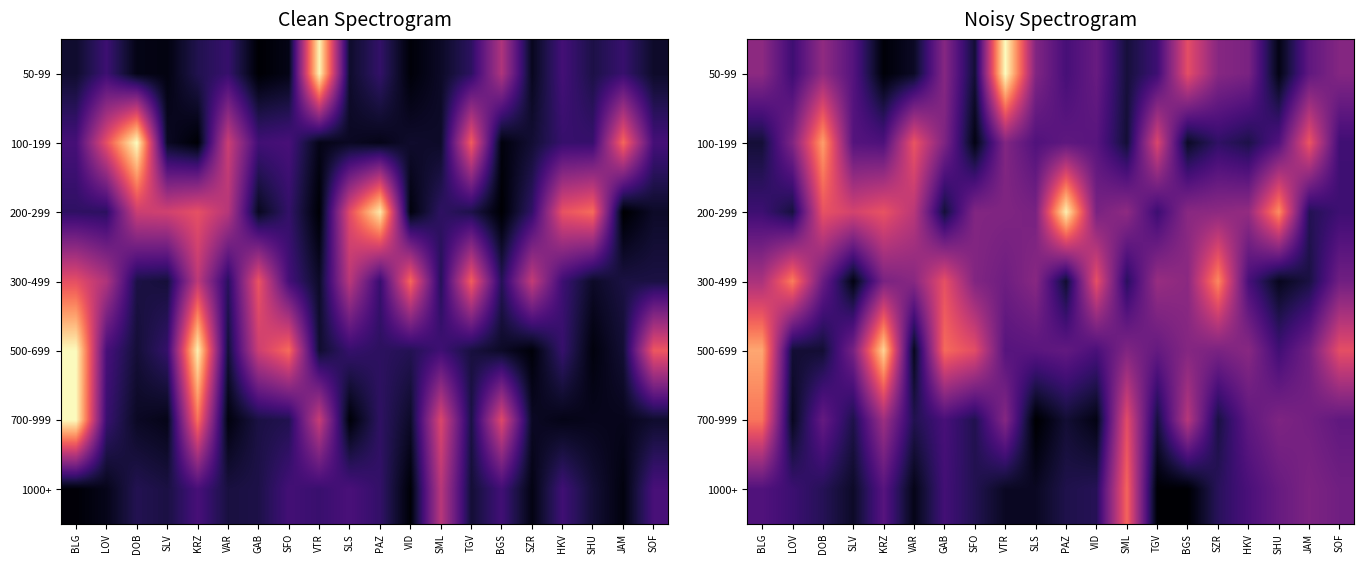

At which category is the sum across all series the highest?

BLG